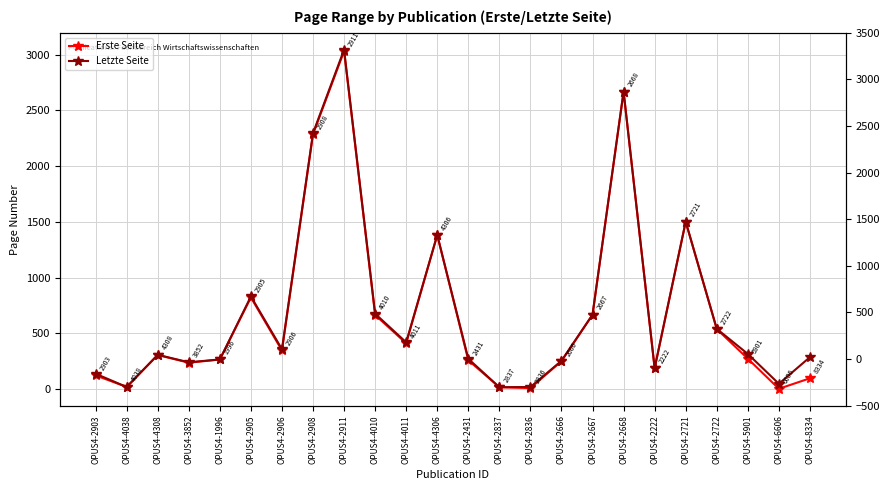

Rank the series by their maximum value, from highest to lowest.

Letzte Seite, Erste Seite